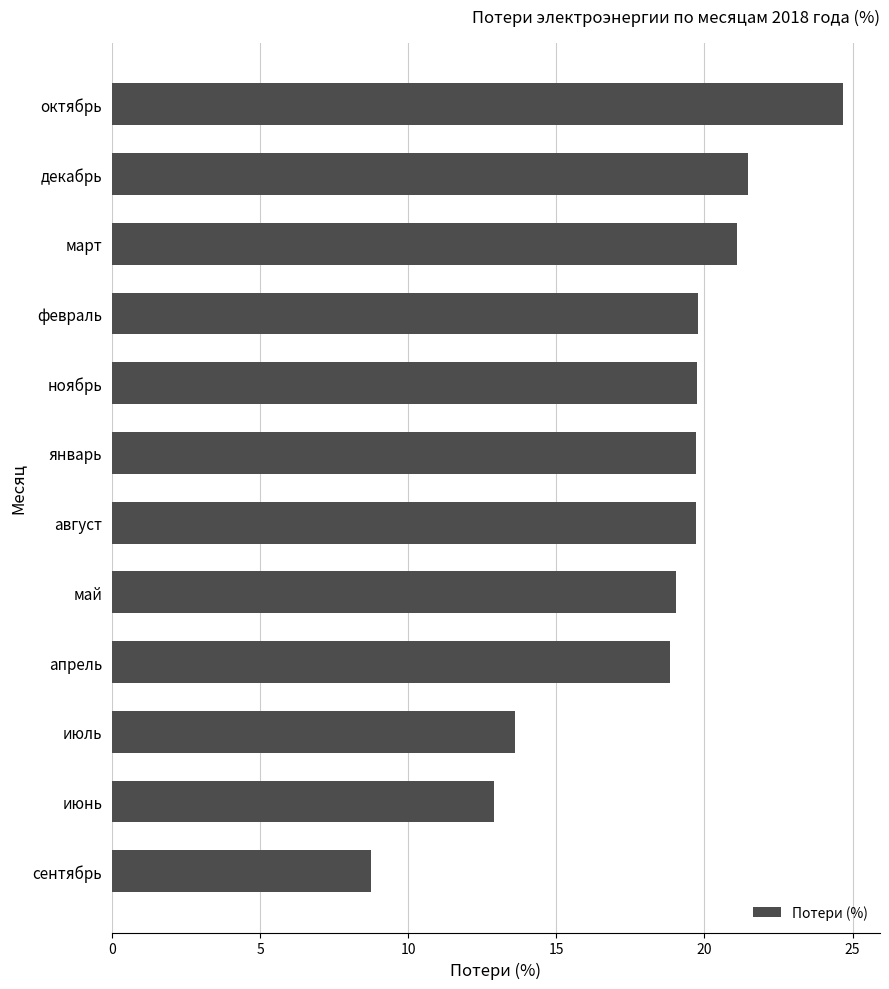

Is it true that the value at апрель is 18.8?

True